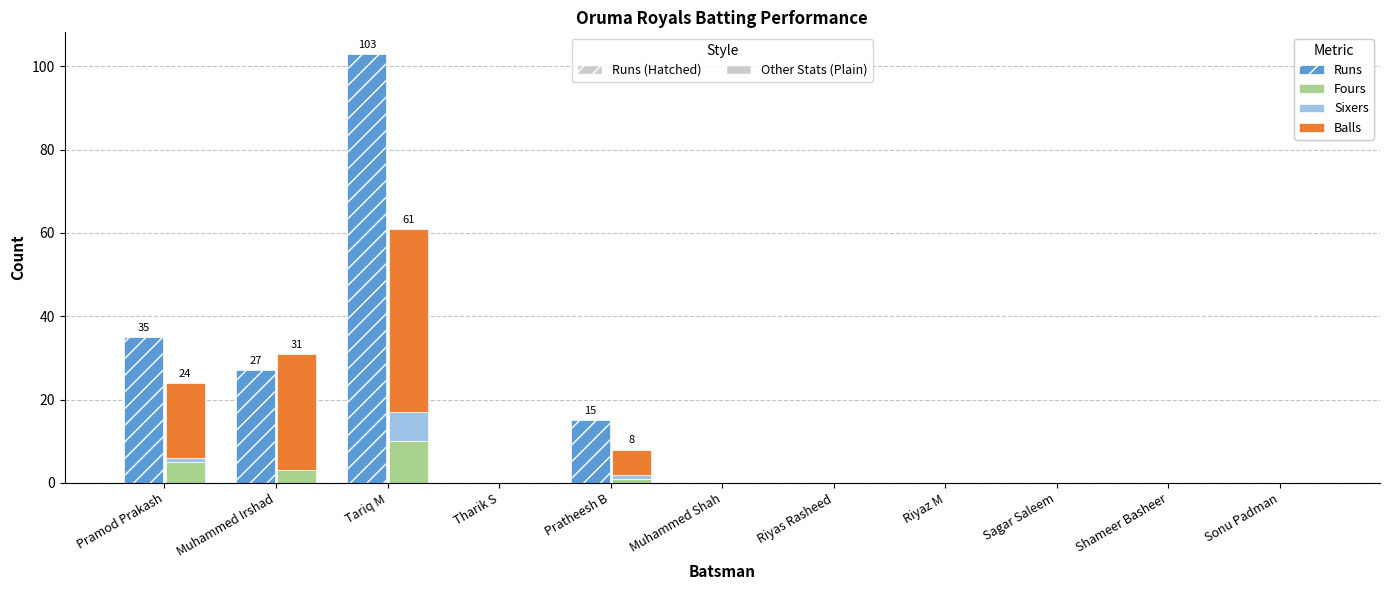

Which has a higher value, Muhammed Shah or Sonu Padman?

Muhammed Shah